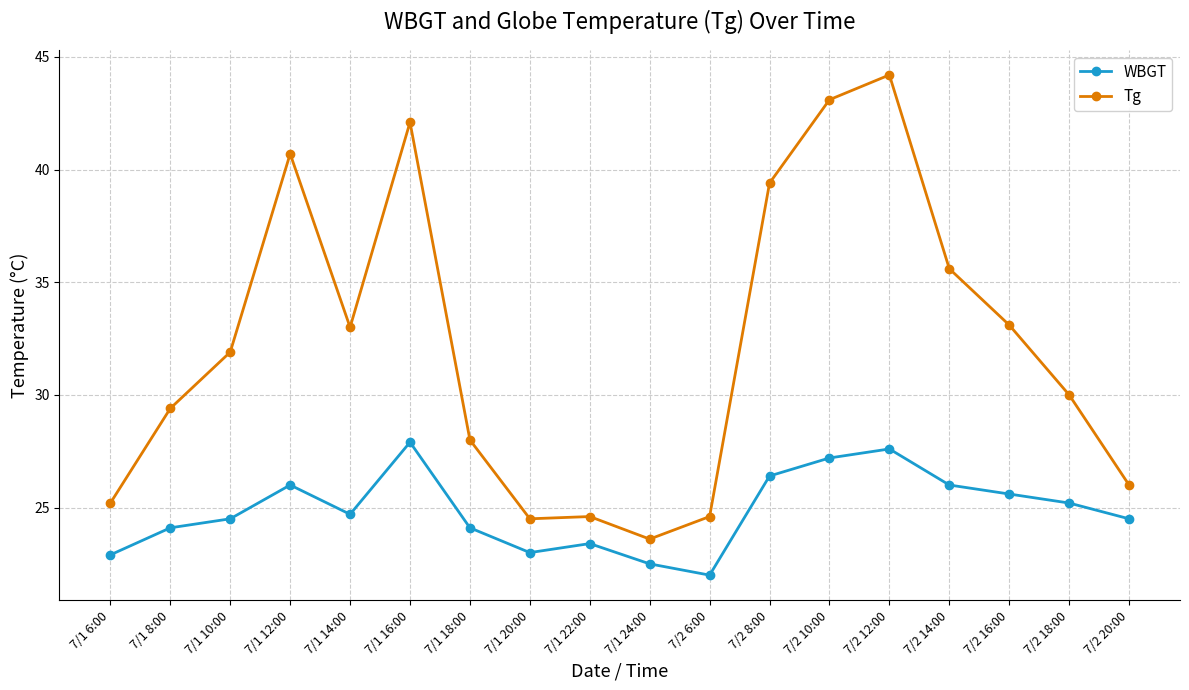

What is the value of the Tg point at the 10th from the left?

23.6